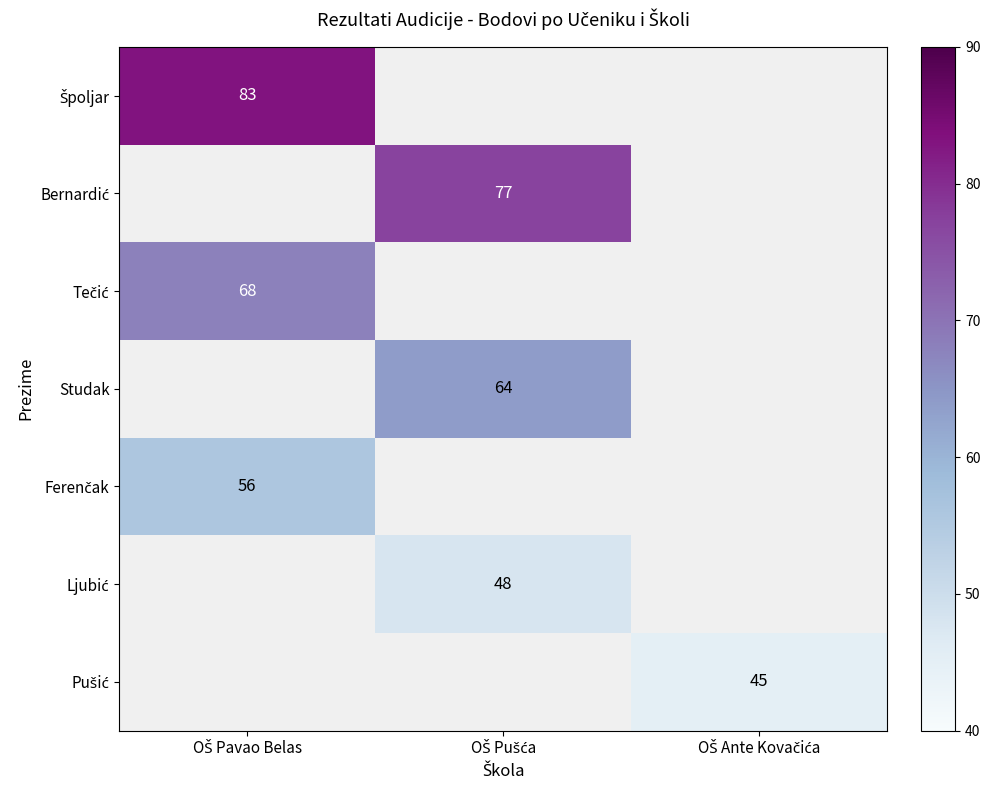

How many values in Špoljar are above zero?

1